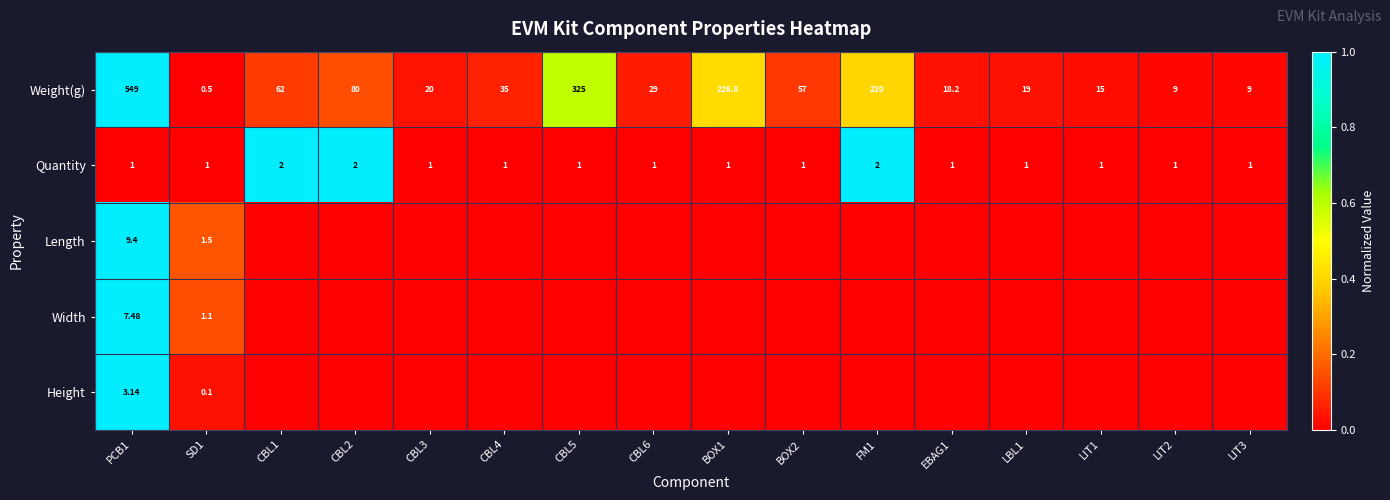

True or false: Length has a value of 0.0 at CBL1.

True